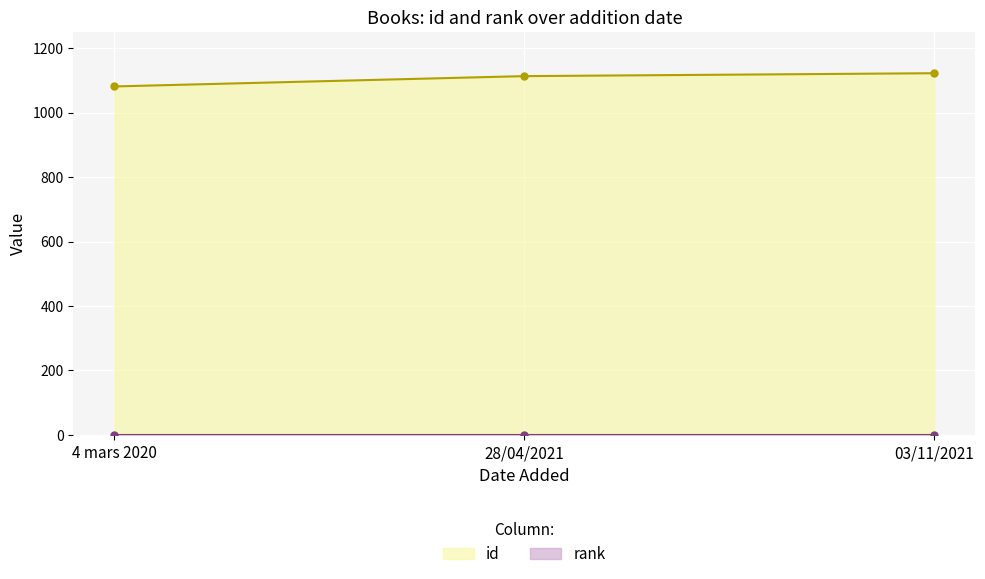

True or false: id has a value of 1081 at 4 mars 2020.

True